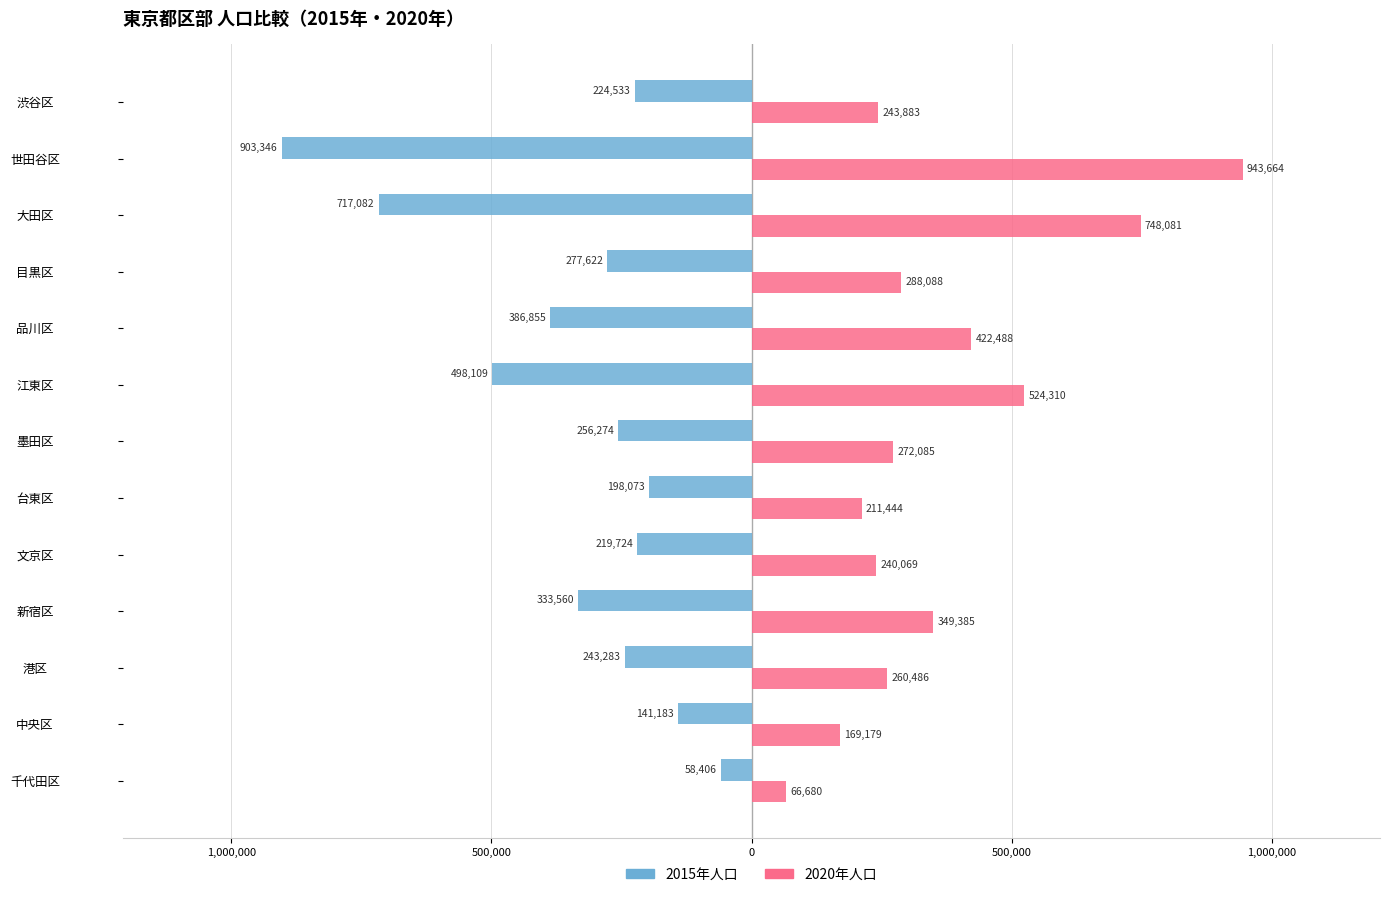

What is the greatest value displayed?

943664